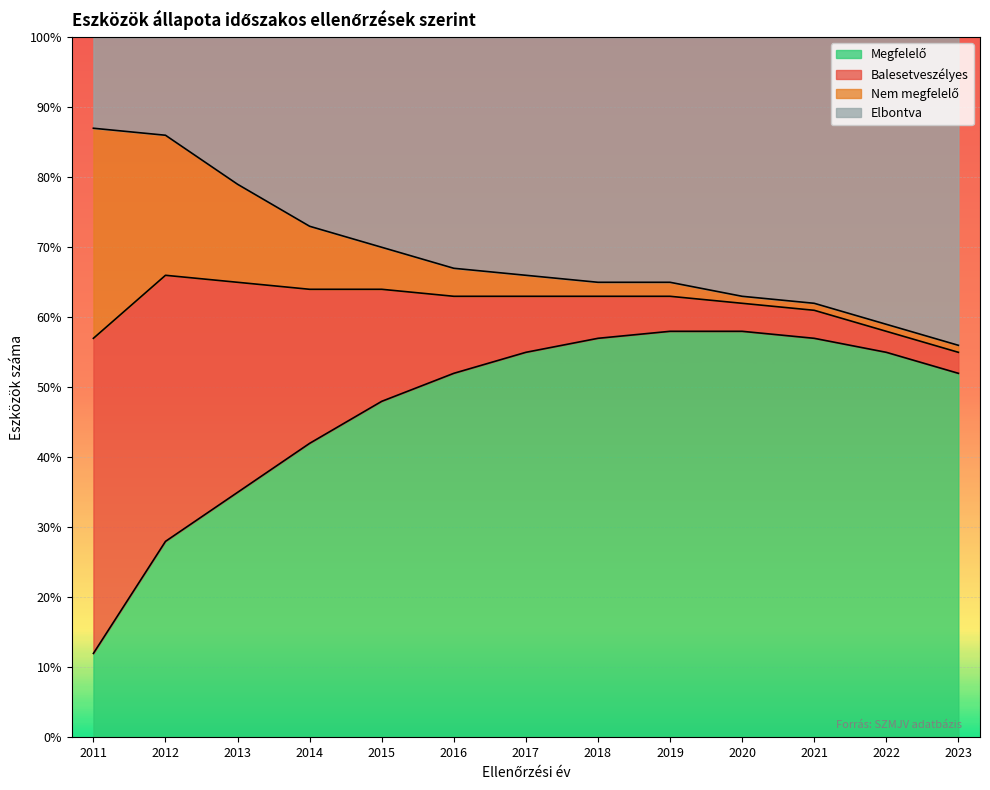

Does the chart display data point markers on the line(s)?

No